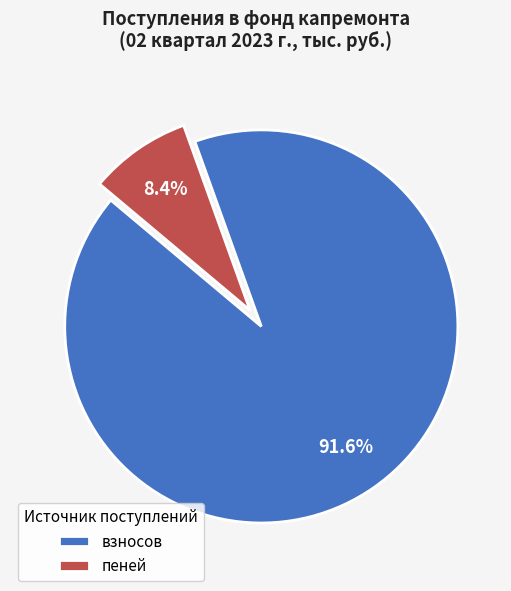

How much of the chart is everything except пеней?

91.6%